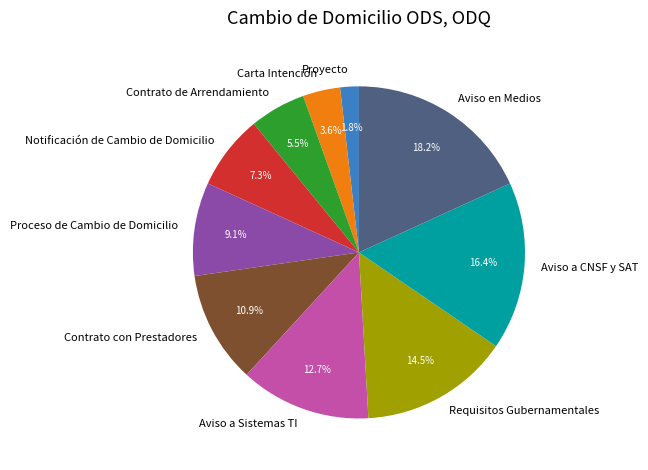

Which slice is the smallest?

Proyecto